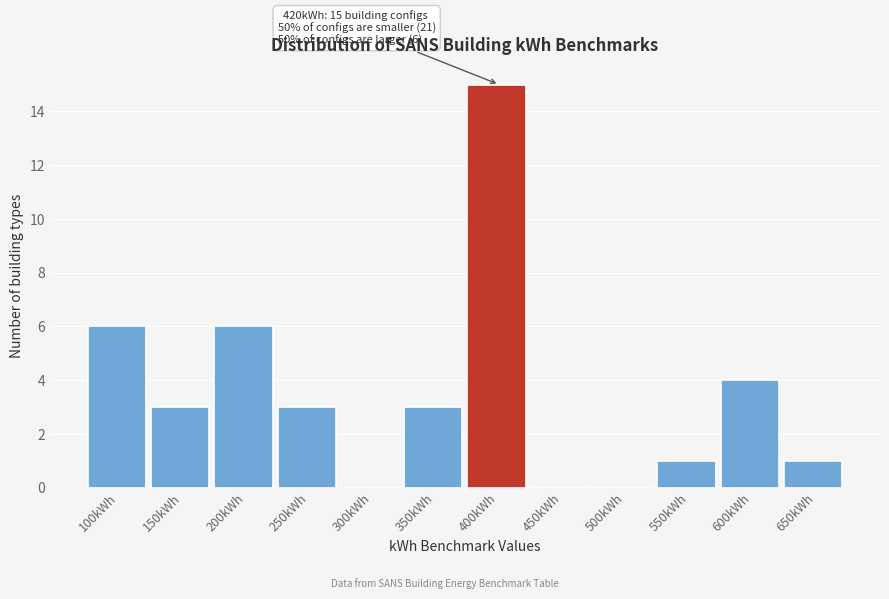

Reading left to right, what are all the values shown in this chart?

100kWh=6	150kWh=3	200kWh=6	250kWh=3	300kWh=0	350kWh=3	400kWh=15	450kWh=0	500kWh=0	550kWh=1	600kWh=4	650kWh=1